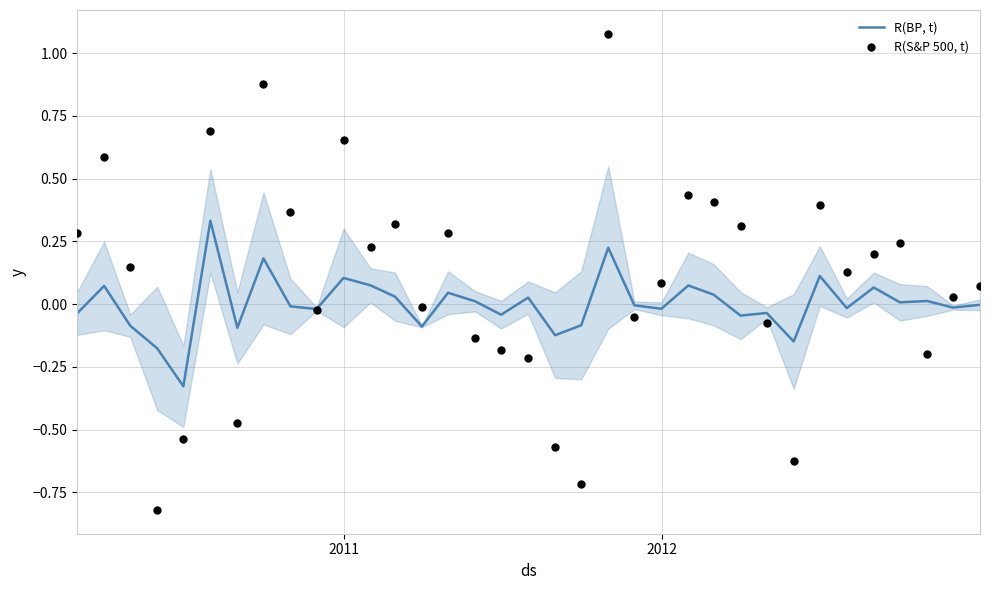

What are all the series names shown in the legend?

R(BP, t), R(S&P 500, t)